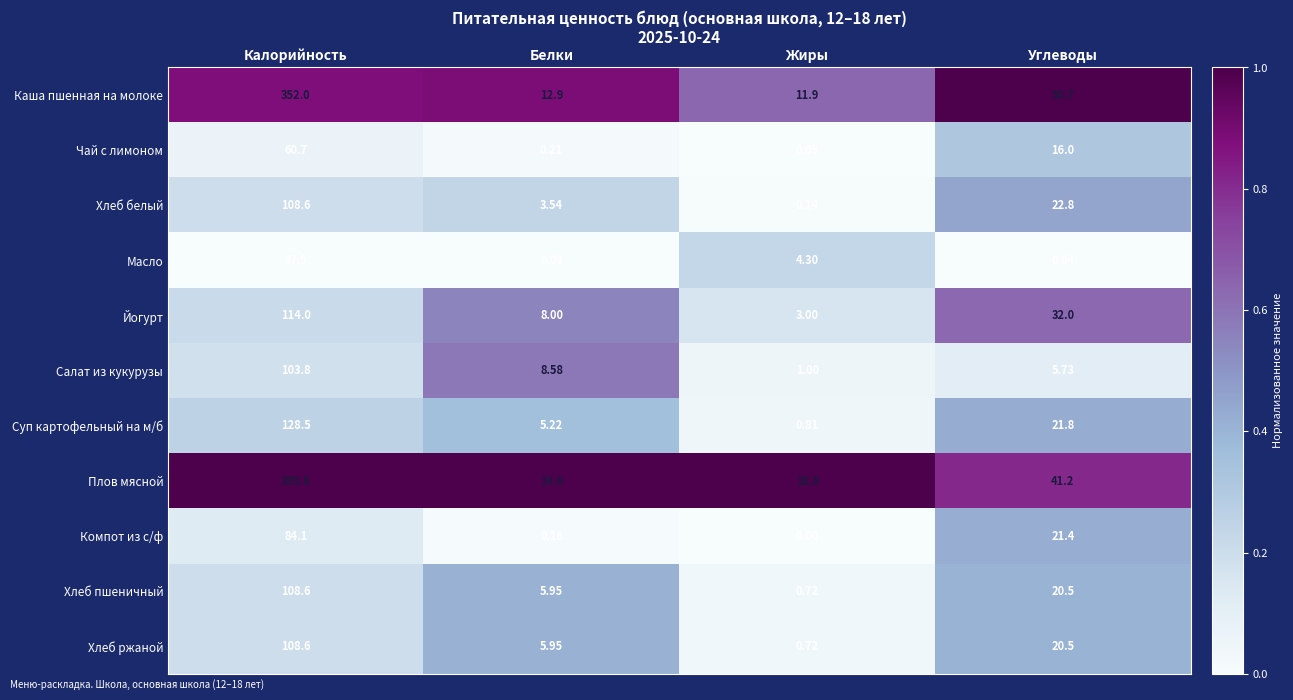

Between Белки and Углеводы, which series saw the biggest shift?

Каша пшенная на молоке